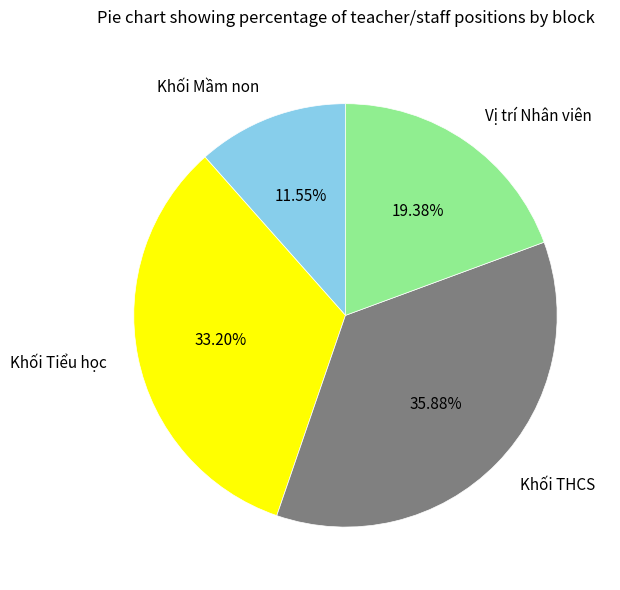

Which category has the biggest portion of the pie?

Khối THCS